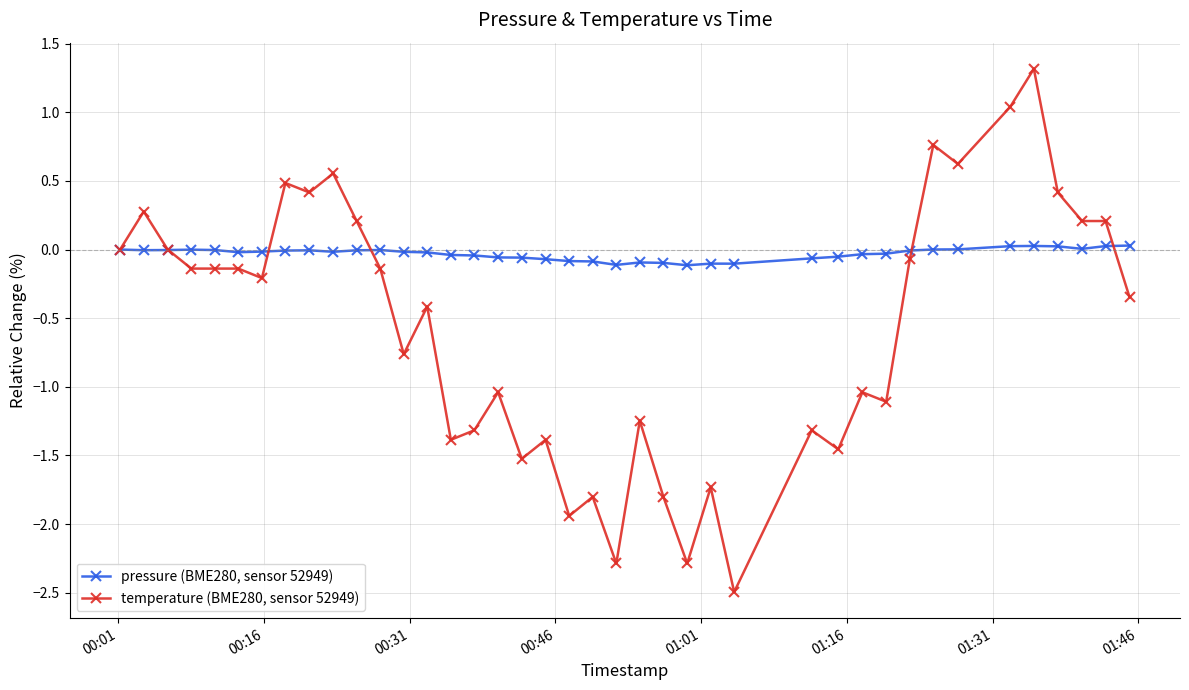

Rank the series by their average value, from highest to lowest.

pressure (BME280, sensor 52949), temperature (BME280, sensor 52949)